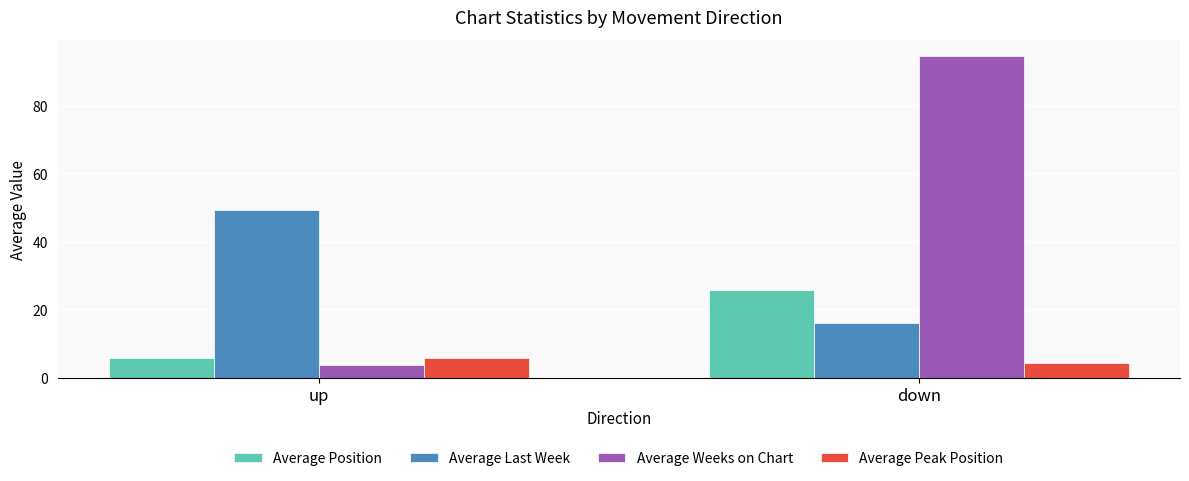

Reading right to left, transcribe all the data shown in this chart.

Average Position: down=26.0	up=6.0
Average Last Week: down=16.1	up=49.4
Average Weeks on Chart: down=94.7	up=3.7
Average Peak Position: down=4.5	up=5.9